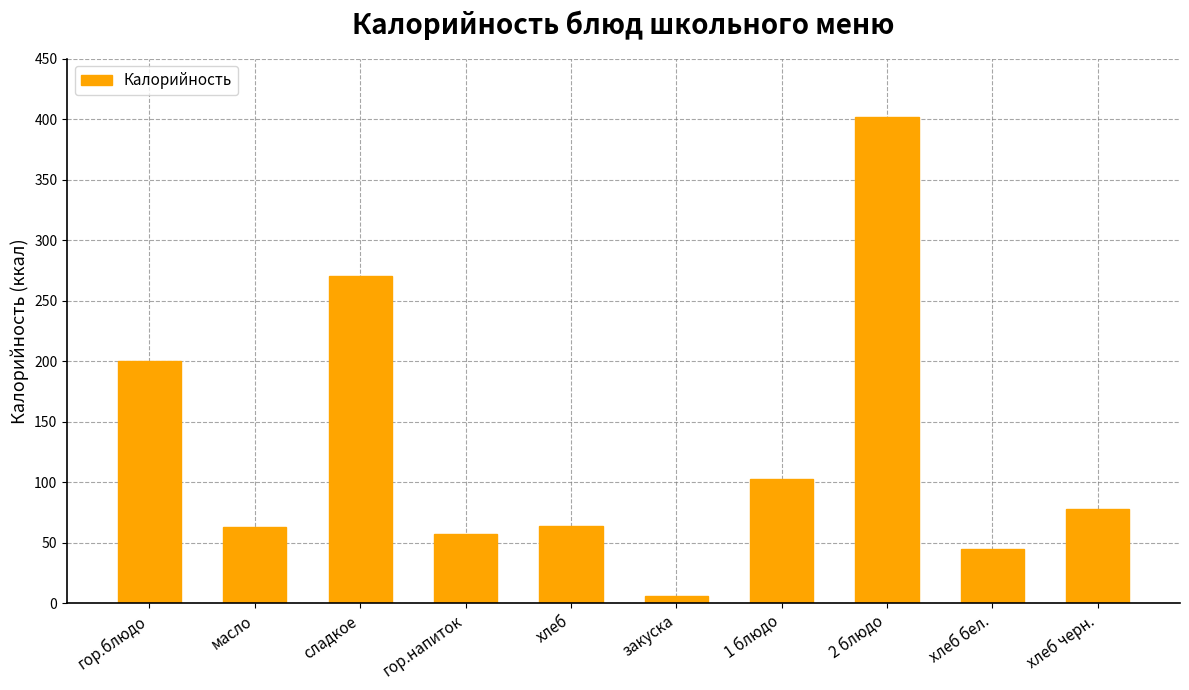

At which category does the chart reach its minimum across all series?

закуска